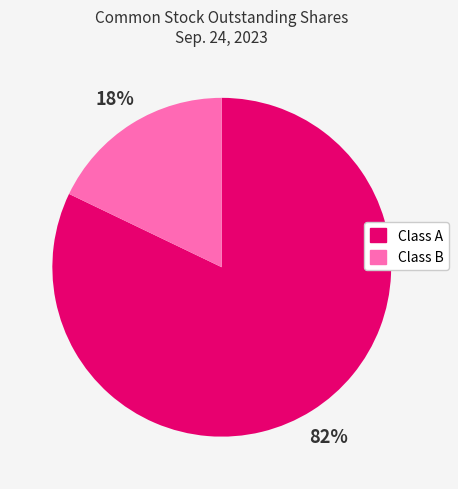

Which category has the biggest portion of the pie?

Class A